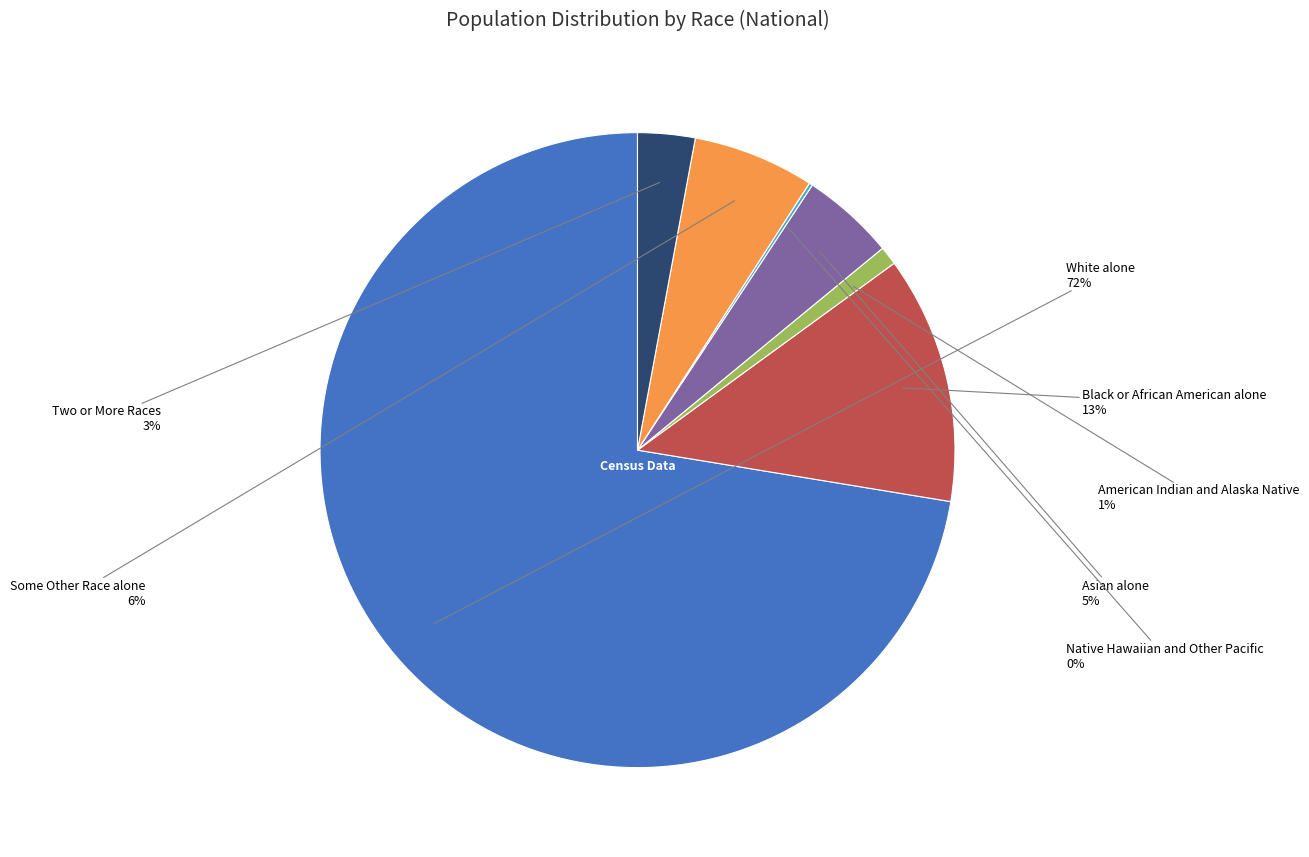

To the nearest percent, what is the difference between the largest and smallest slice percentages?

72%